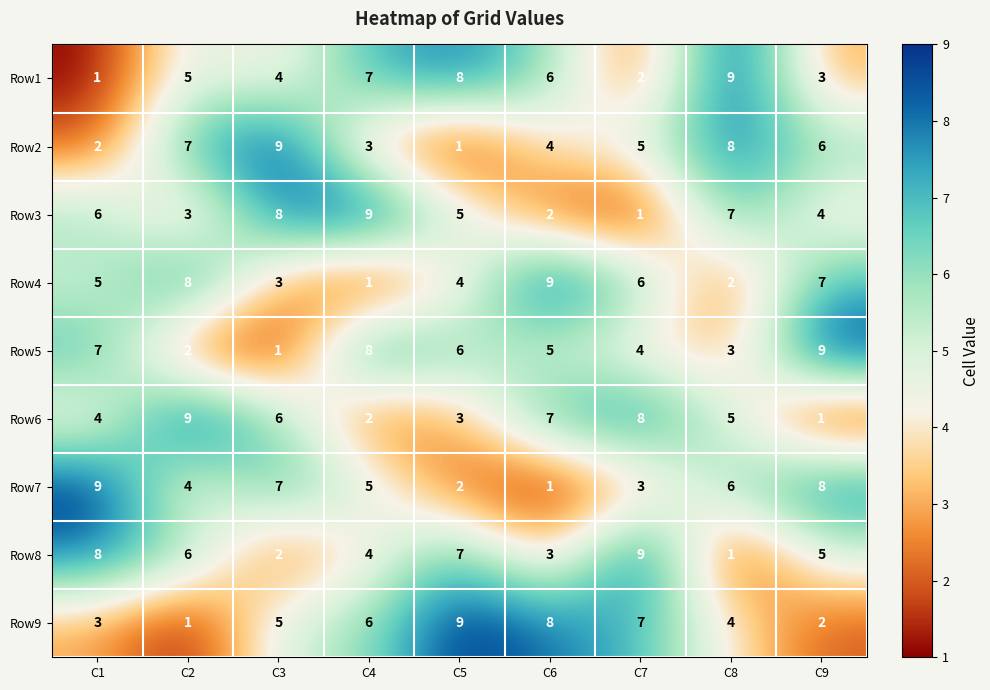

At C2, list the series in order from smallest to largest.

Row9, Row5, Row3, Row7, Row1, Row8, Row2, Row4, Row6